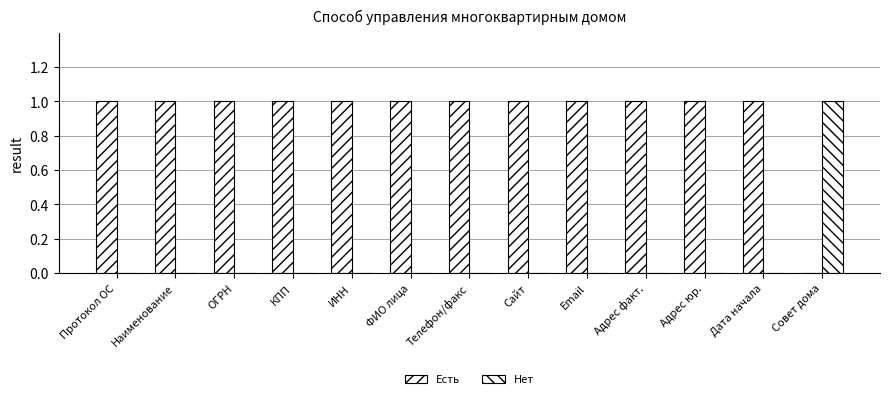

What position from the right is Дата начала?

2